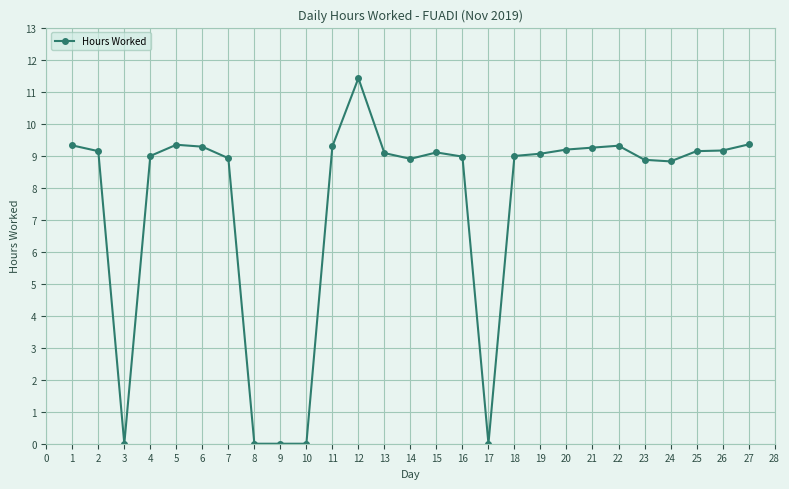

At which category does the data reach its first local valley?

3